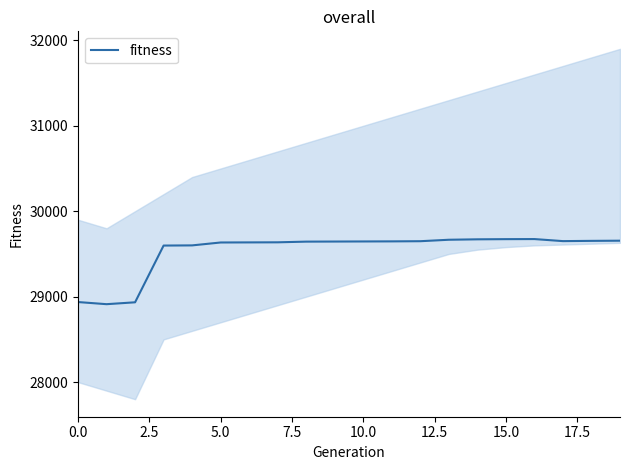

What is the lowest value of the fitness series?

28912